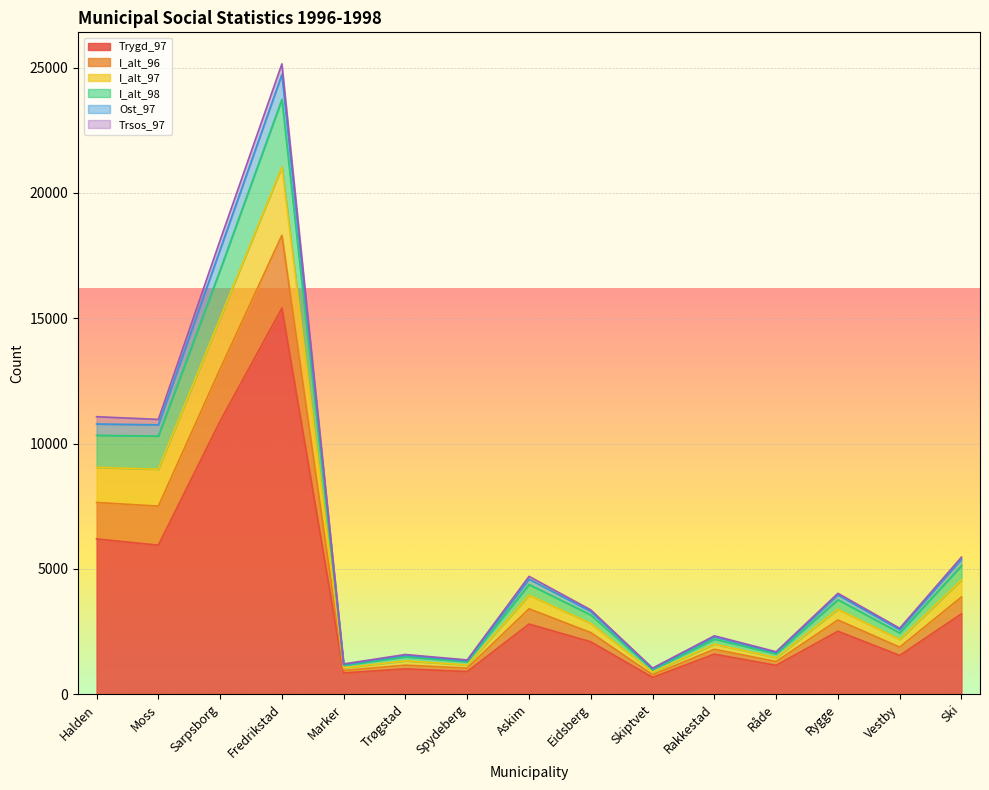

At which category is the sum across all series the highest?

Fredrikstad